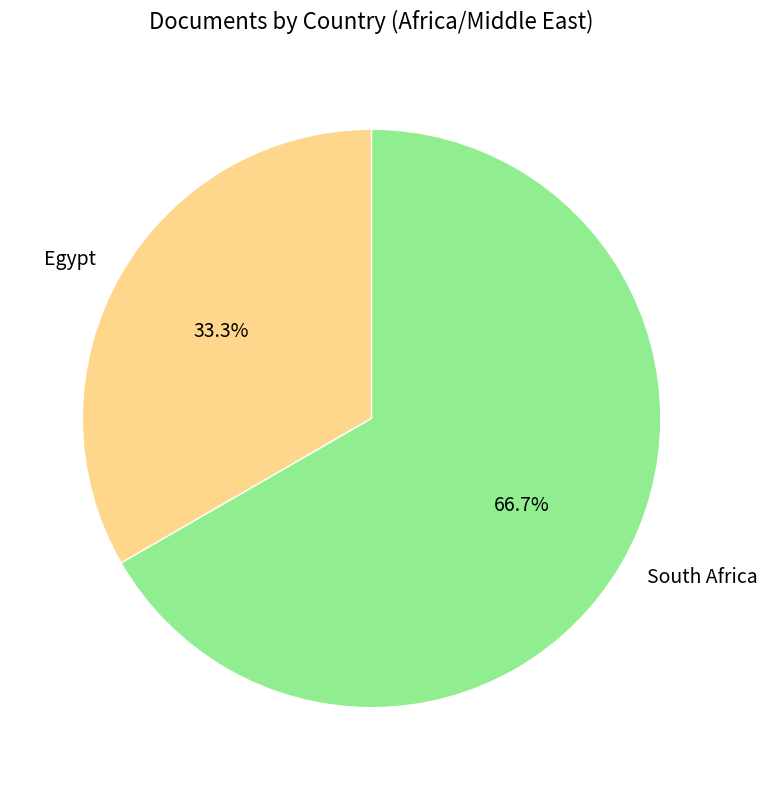

Is it true that Egypt is 33% of the pie?

True